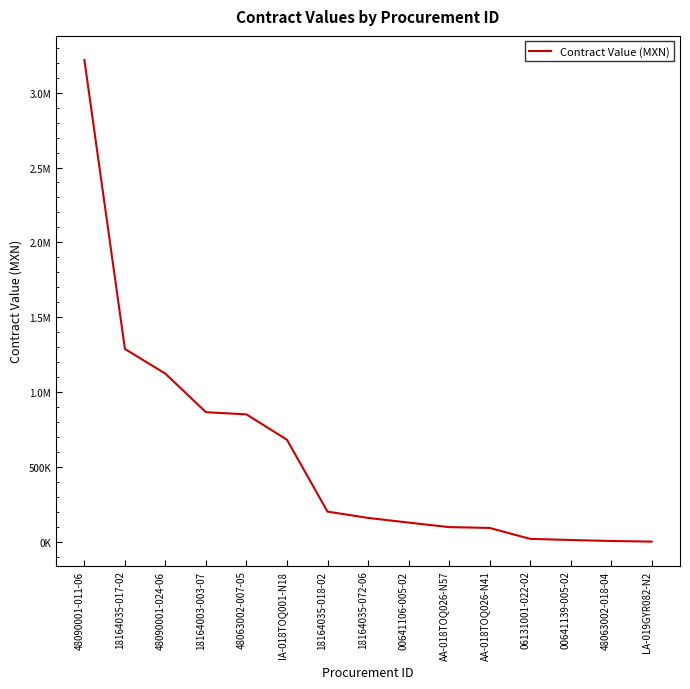

Does the chart display data point markers on the line(s)?

No